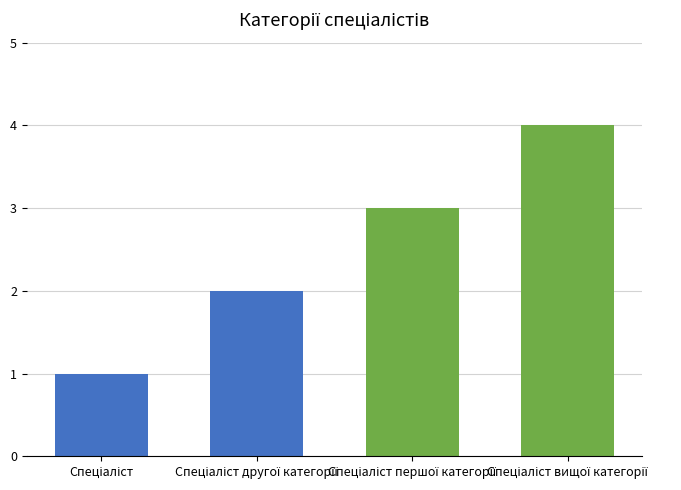

What is the difference between the second highest and second lowest values?

1